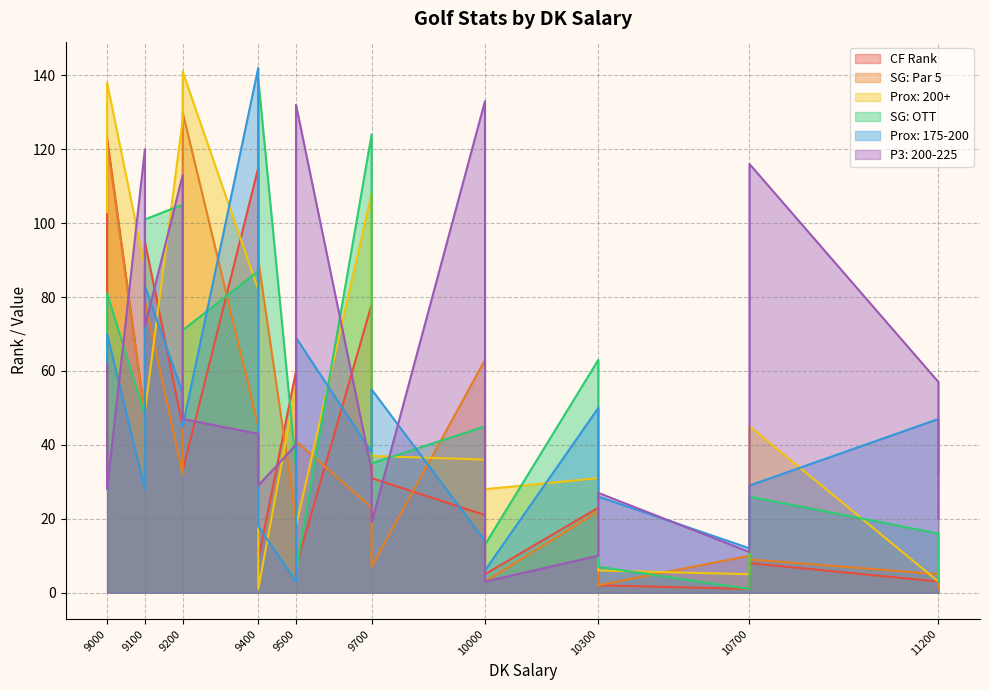

Which series has the widest spread of values?

Prox: 200+